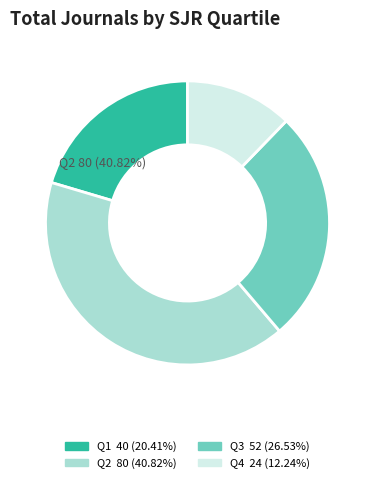

What percentage is the Q2 slice, to the nearest percent?

41%